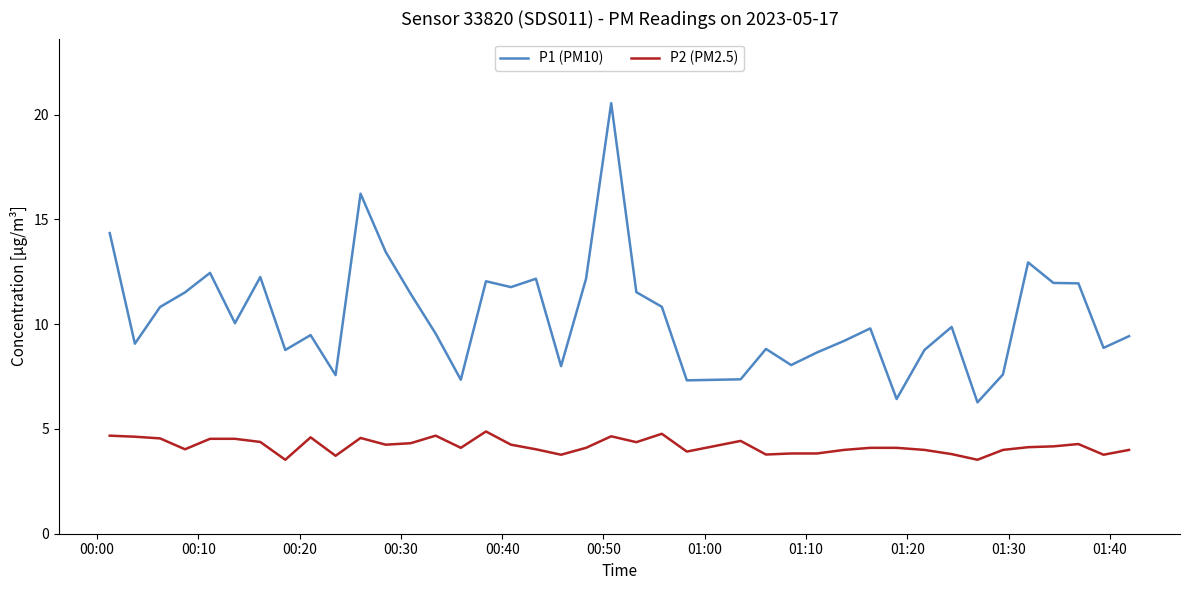

True or false: P2 (PM2.5) has more than 0 points higher than both neighbors.

True